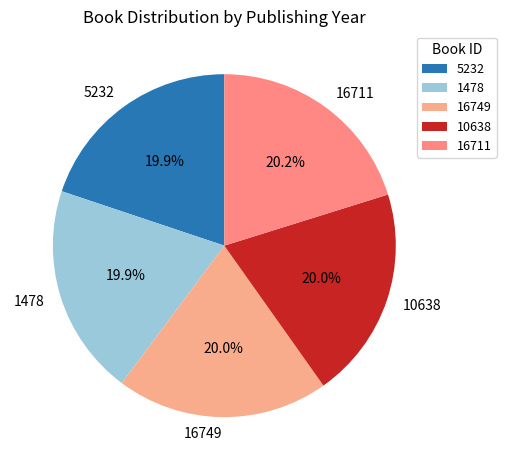

Is there any slice that represents more than half of the pie?

No